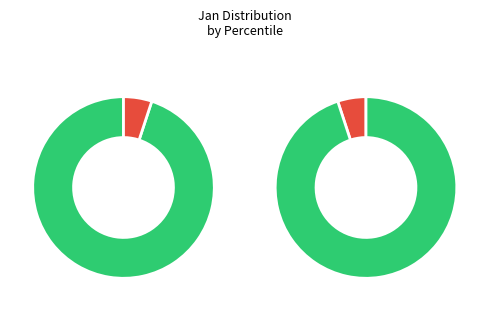

True or false: pct35 accounts for 8% of the total.

True